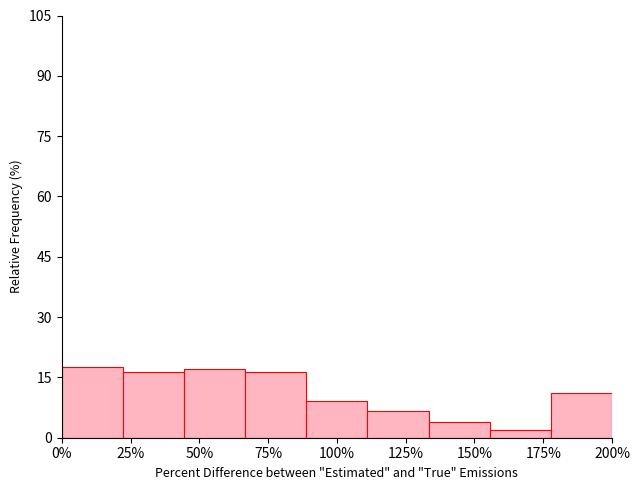

Reading left to right, list every bar in this chart as the range it spans on the x-axis followed by its height. Neither the bar edges nor the heights are printed on the chart, so give them approximately, as read against the axes.

0 to 20: 18
20 to 45: 16
45 to 65: 16
65 to 90: 16
90 to 110: 10
110 to 135: 6
135 to 155: 4
155 to 180: under 2
180 to 200: 12